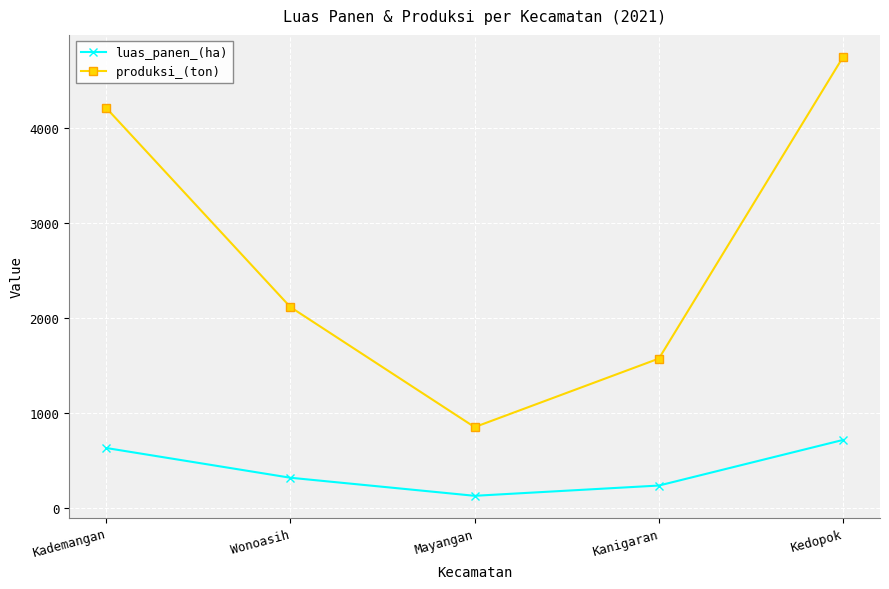

How many interior local valleys does the luas_panen_(ha) series have?

1